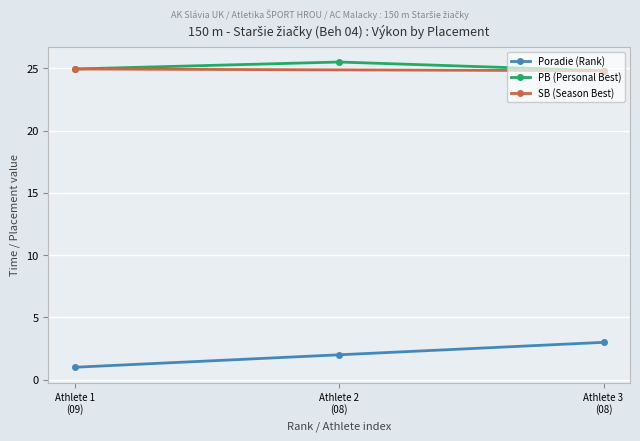

What is the highest value of the Poradie (Rank) series?

3.0